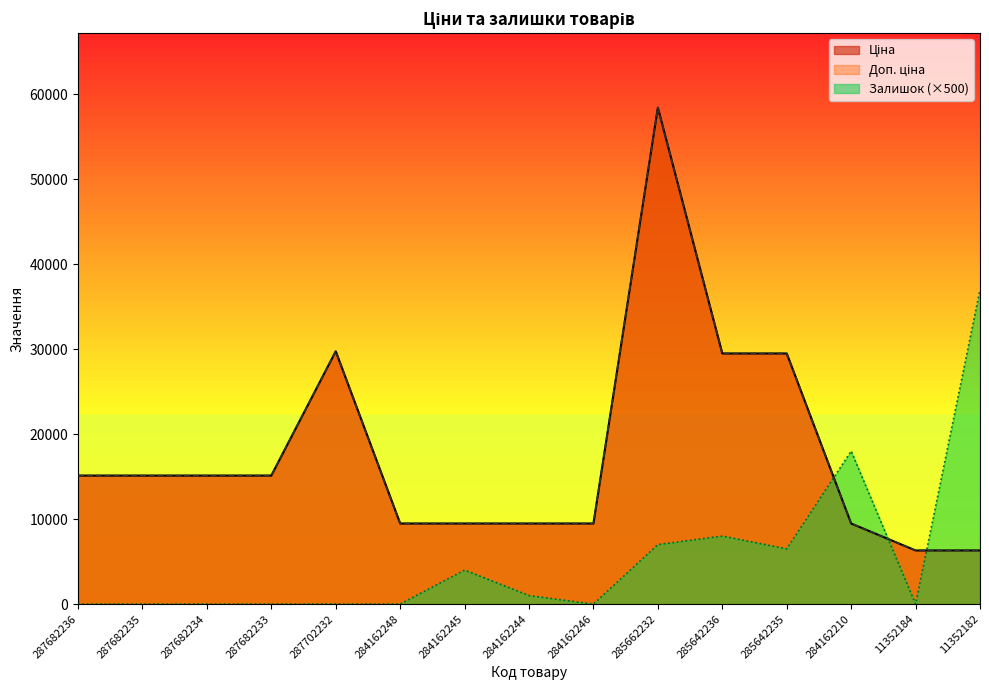

Is the value of Доп. ціна at 287682234 greater than the value of Ціна at 287682235?

No